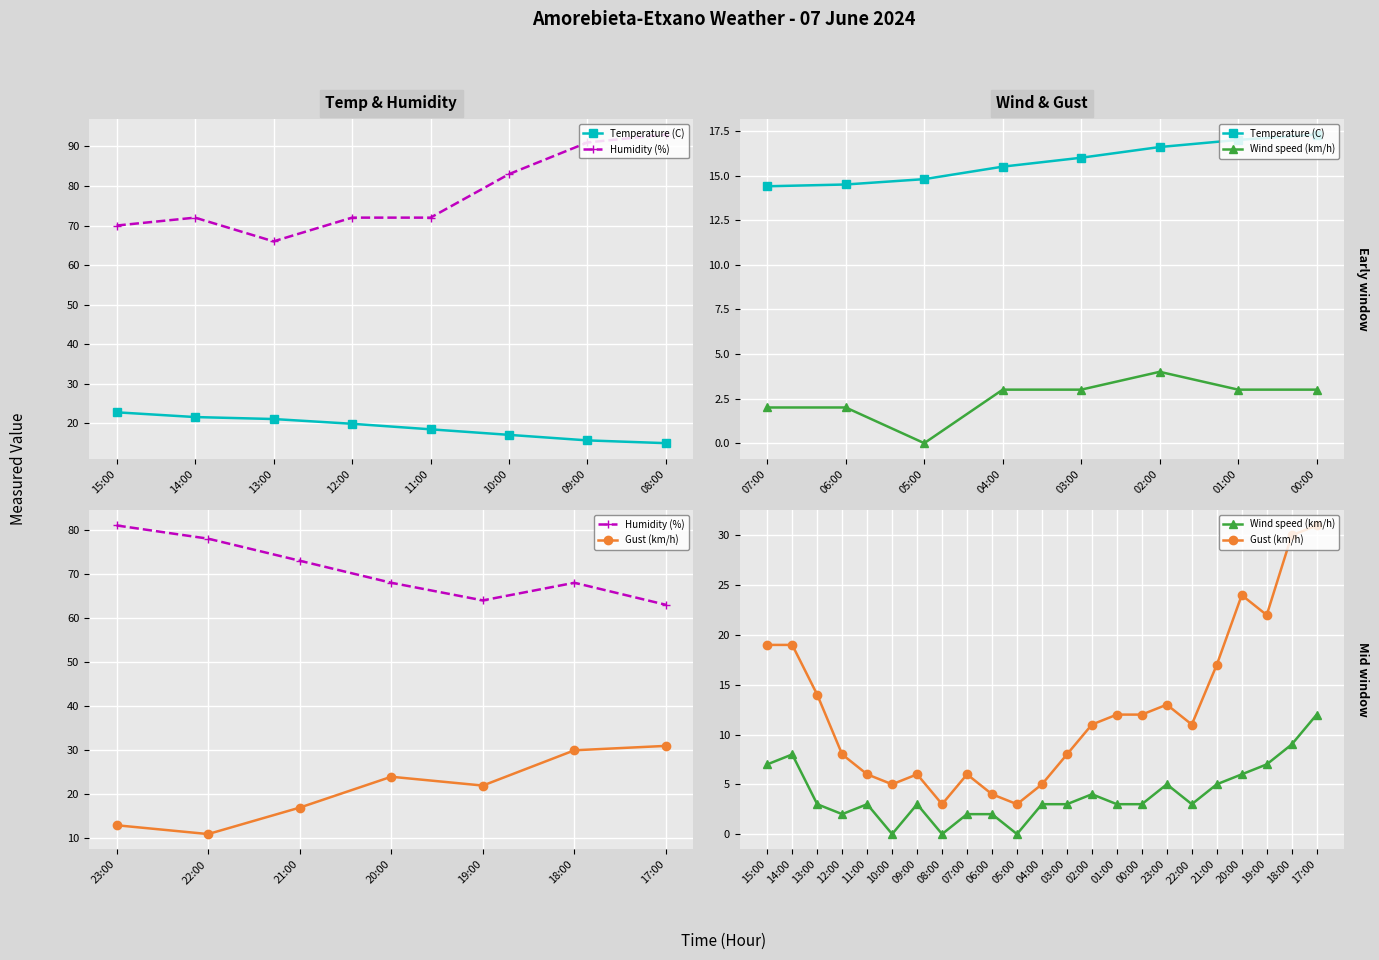

What is the label of the 9th point from the left?

07:00